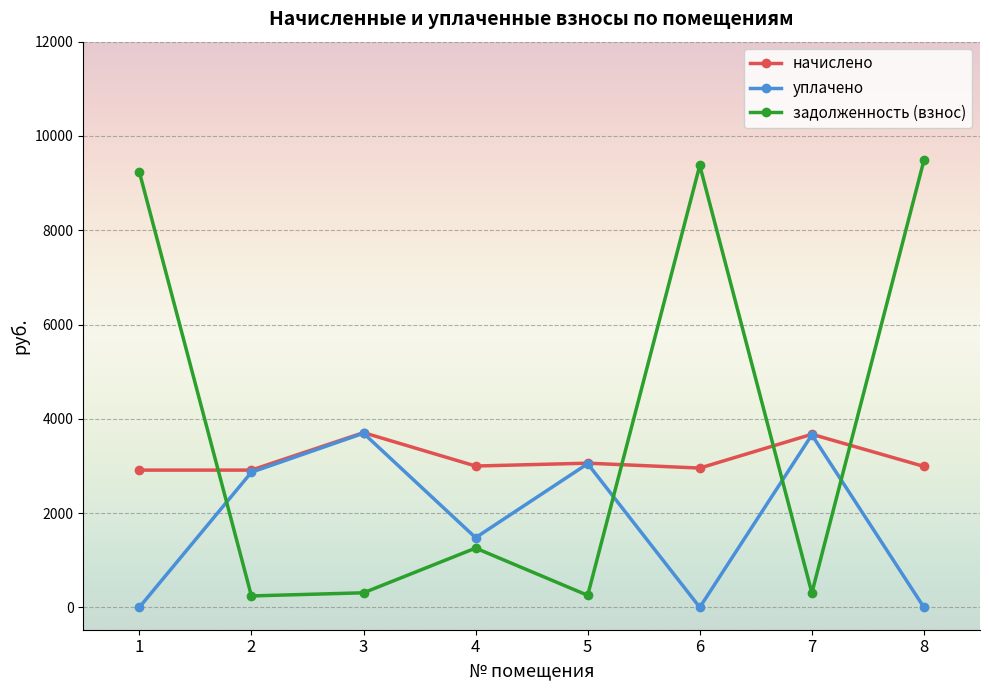

Rank the series at 1 from highest to lowest value.

задолженность (взнос), начислено, уплачено